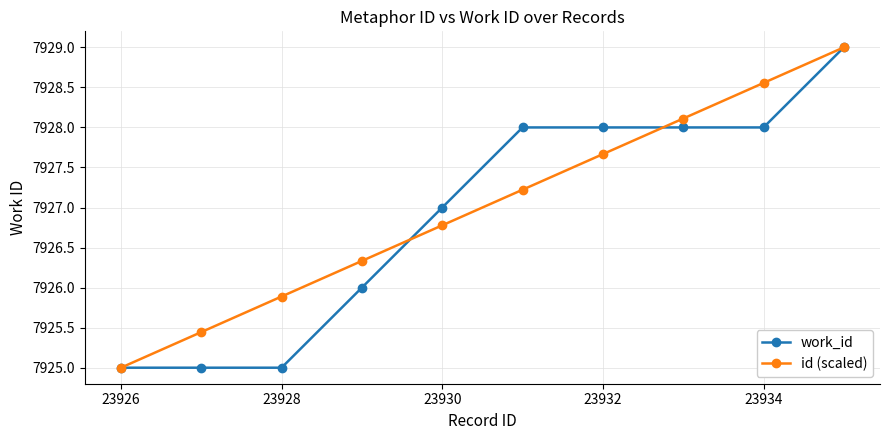

What is the minimum value shown in the chart?

7925.0